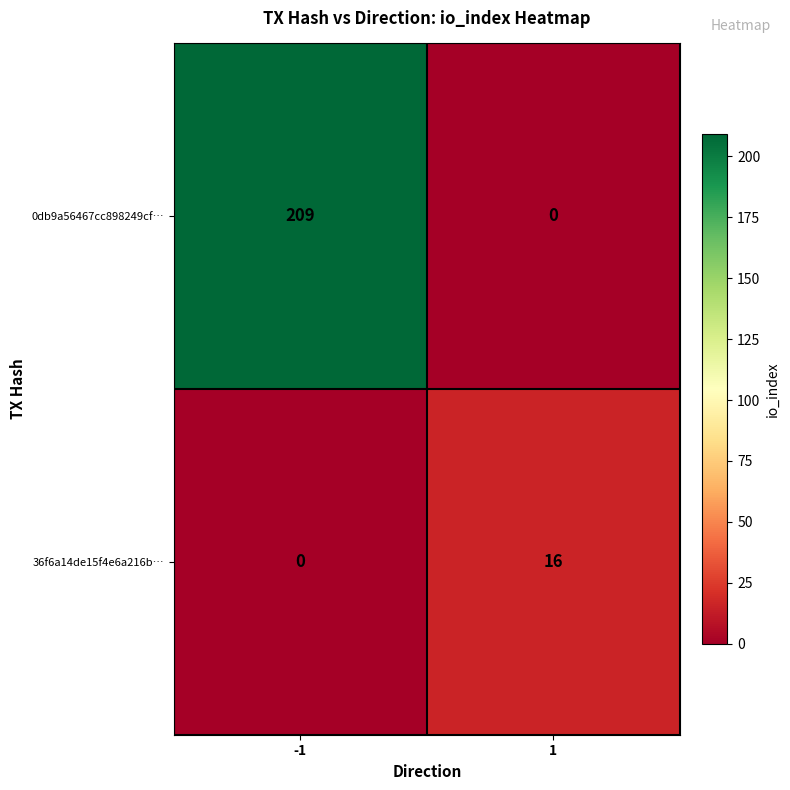

Reading left to right, what are all the values shown in this chart?

0db9a56467cc898249cf…: 209	0
36f6a14de15f4e6a216b…: 0	16